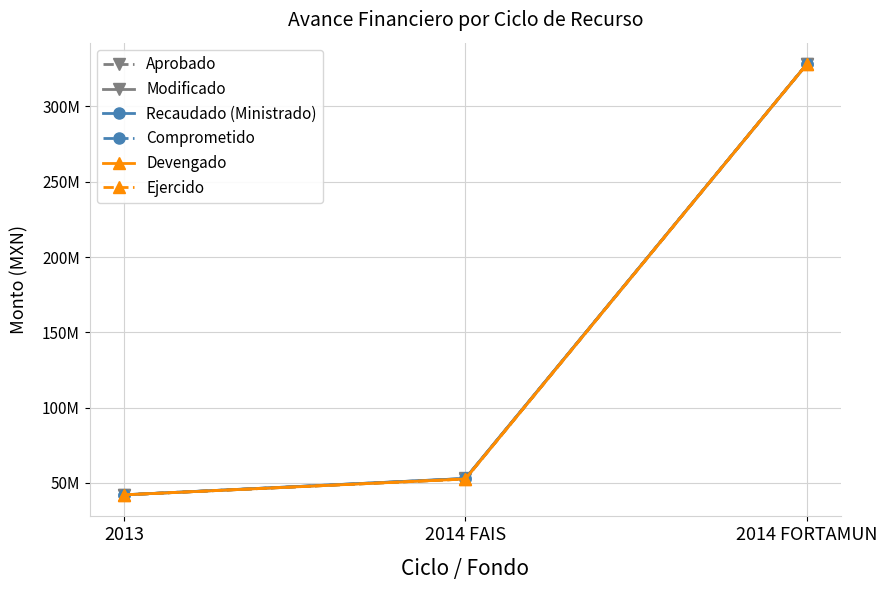

Rank the categories by Recaudado (Ministrado) value from lowest to highest.

2013, 2014 FAIS, 2014 FORTAMUN